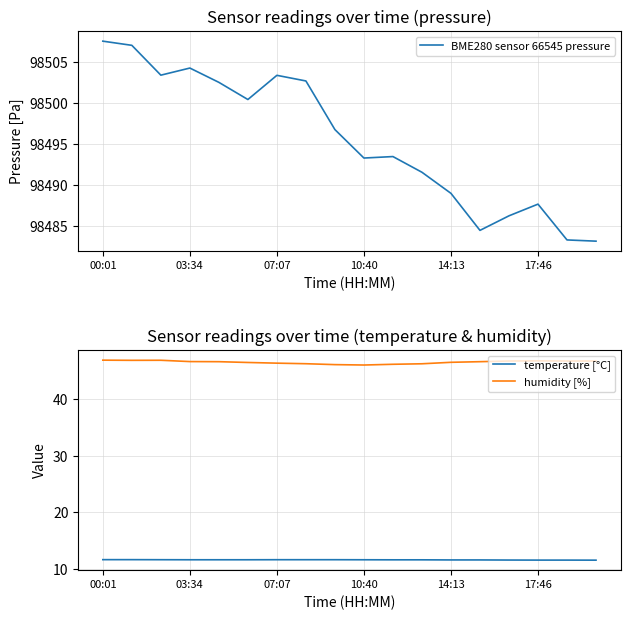

Which series has the largest total across all categories?

BME280 sensor 66545 pressure